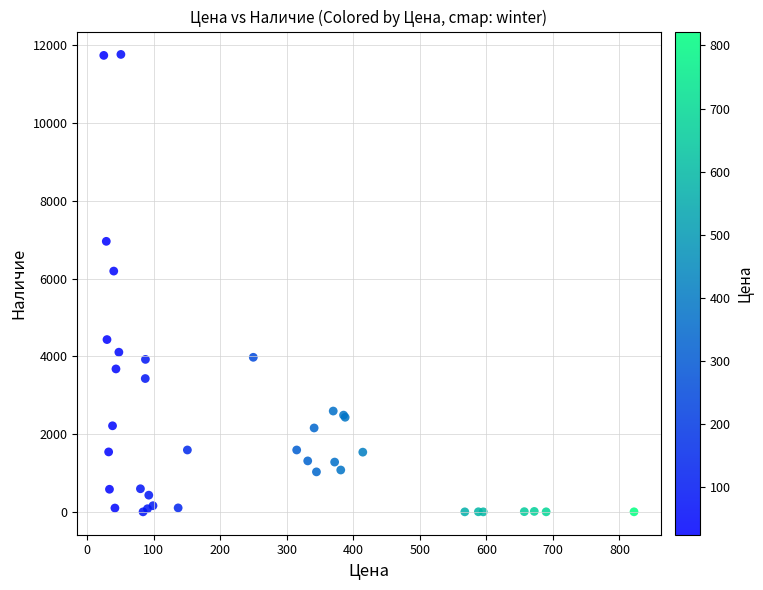

What Y value in the scatter plot is closest to 5881?

6191